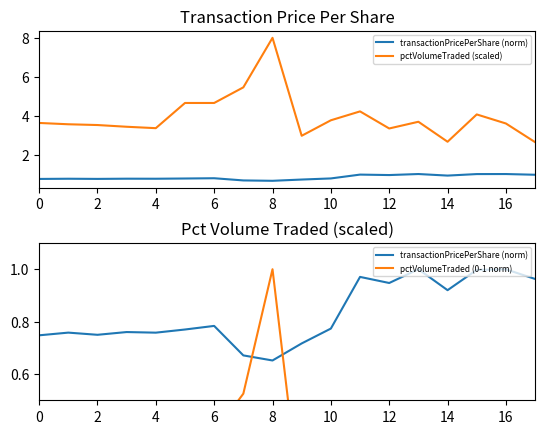

List the series in order of their overall mean, lowest first.

pctVolumeTraded (0-1 norm), transactionPricePerShare (norm), pctVolumeTraded (scaled)